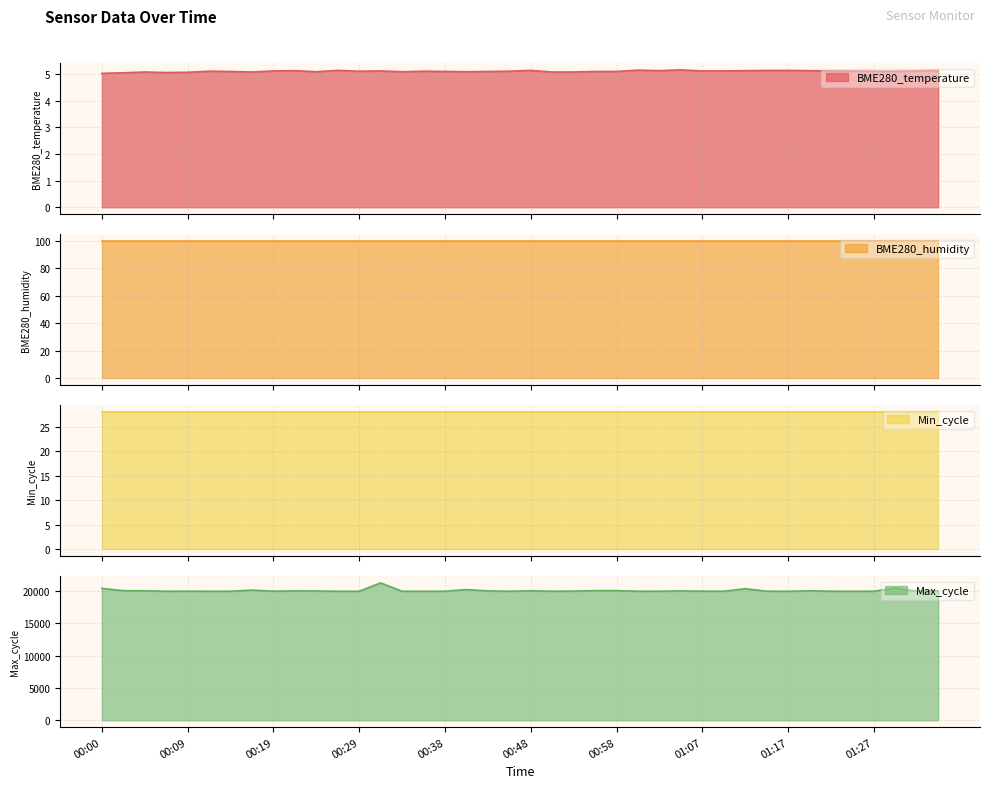

Rank the categories by BME280_temperature value from highest to lowest.

01:05, 01:00, 00:26, 00:48, 01:15, 01:17, 01:34, 00:21, 01:03, 01:12, 01:20, 00:19, 00:31, 01:07, 01:10, 01:22, 01:24, 01:32, 00:12, 00:29, 00:36, 00:46, 01:27, 01:29, 00:14, 00:38, 00:43, 00:55, 00:58, 00:24, 00:34, 00:41, 00:04, 00:17, 00:51, 00:53, 00:09, 00:07, 00:02, 00:00